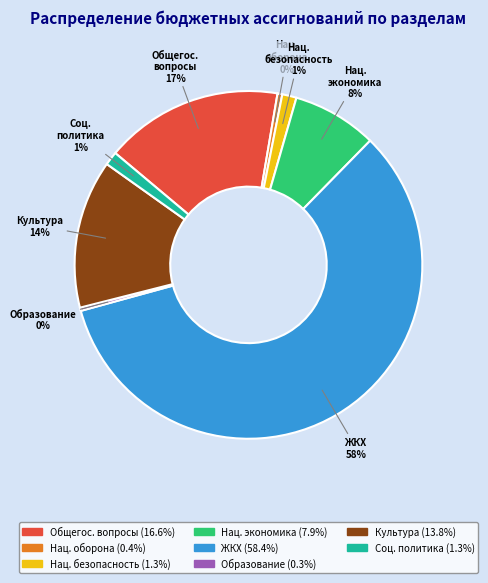

What is the largest slice in the pie chart?

ЖКХ